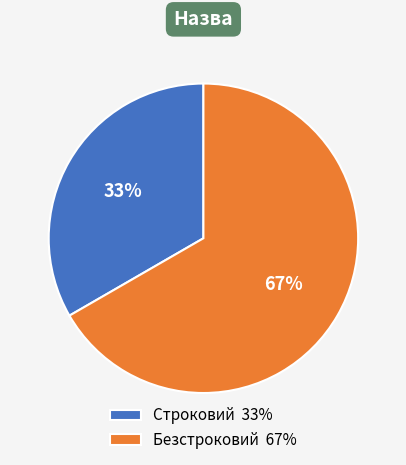

Is it true that Строковий is 33% of the pie?

True